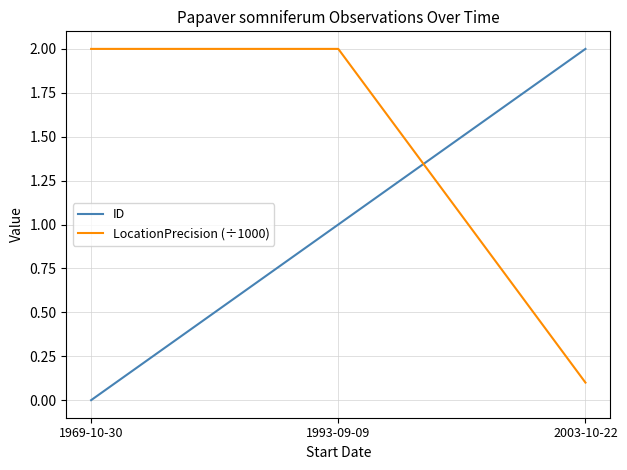

What is the difference between the second highest and minimum values in the ID series?

1.0